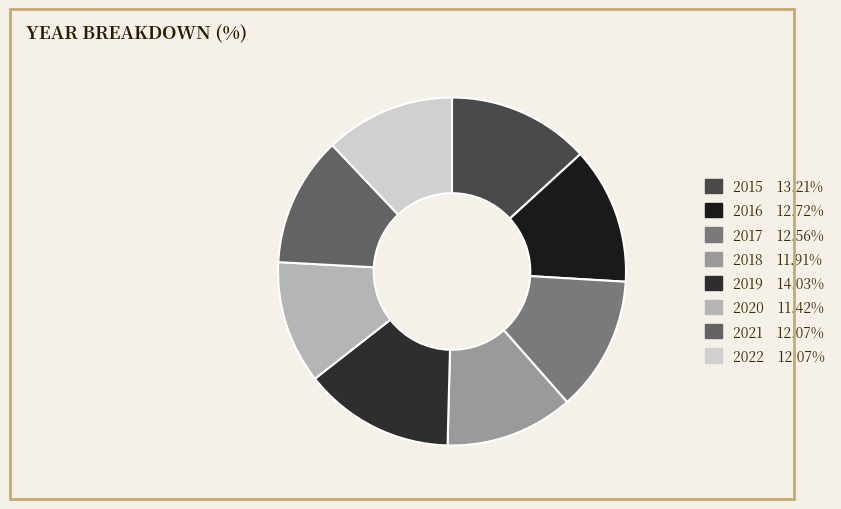

Is the sum of 2015 and 2019 greater than half?

No